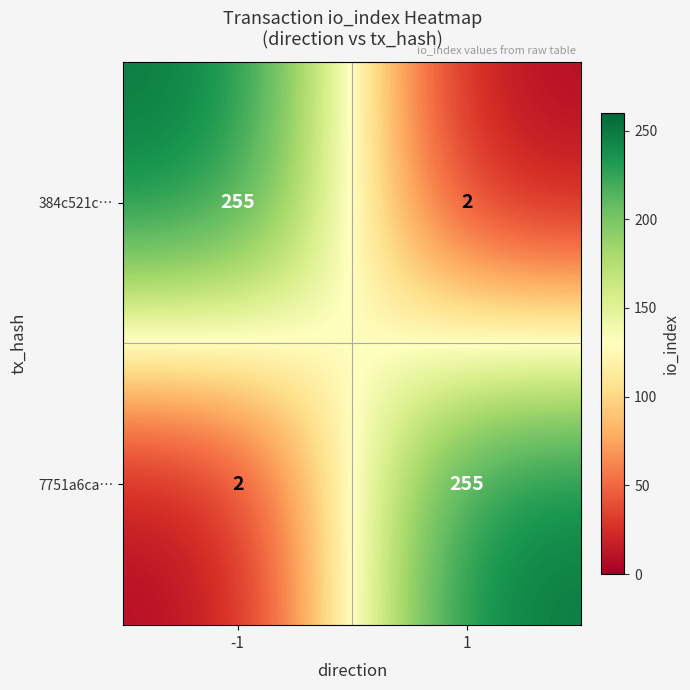

Reading left to right, extract all data points from this chart.

384c521c…: 255	2
7751a6ca…: 2	255